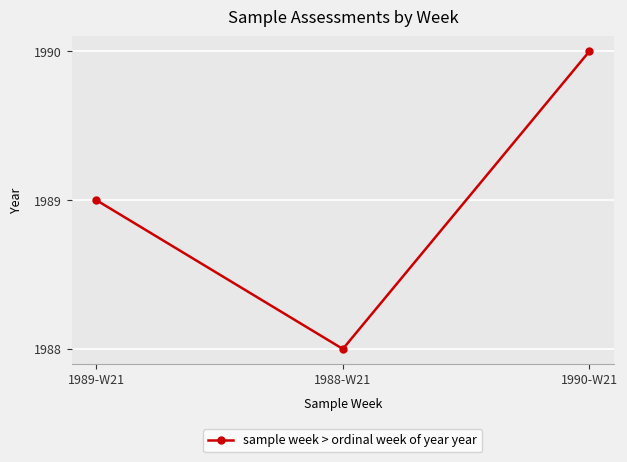

Reading left to right, transcribe all the data shown in this chart.

1989-W21=1989	1988-W21=1988	1990-W21=1990